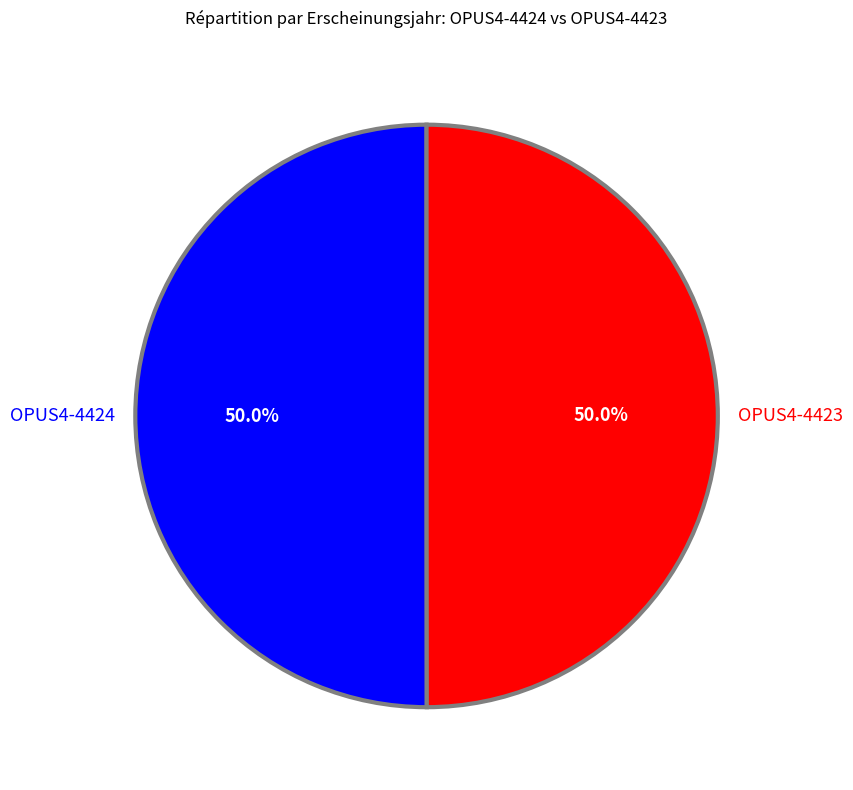

Approximately how many times larger is the value at OPUS4-4424 compared to OPUS4-4423?

1.0